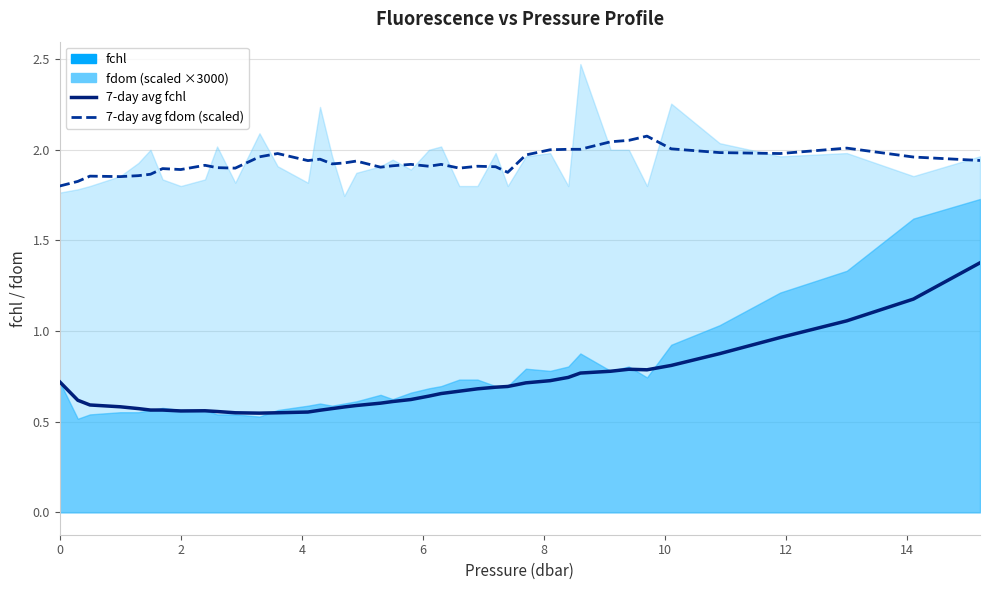

In 7-day avg fchl, how many points are lower than both neighbors (excluding endpoints)?

3